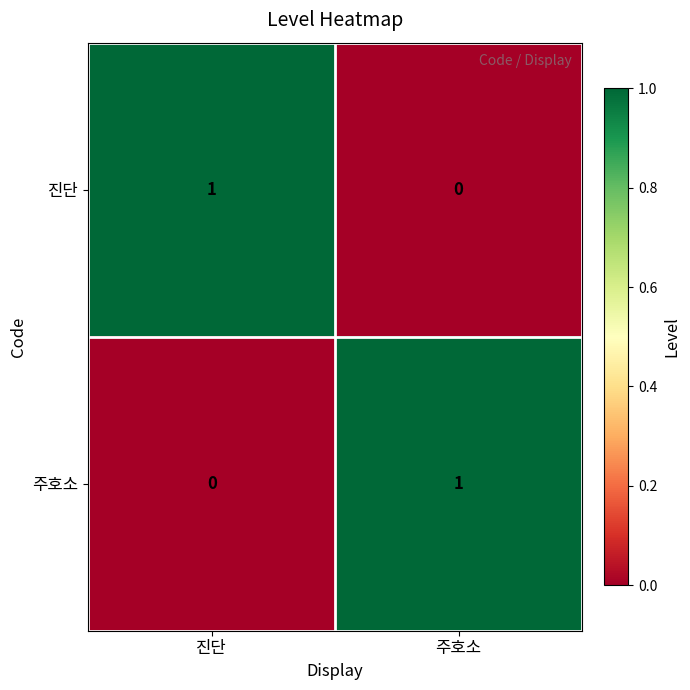

At 진단, list the series in order from largest to smallest.

진단, 주호소